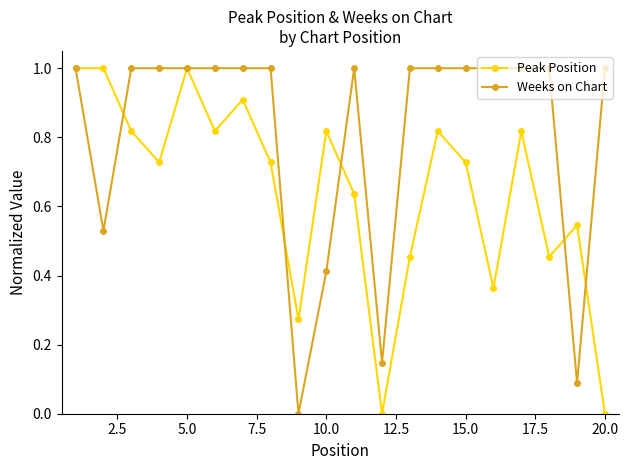

What is the value of the Weeks on Chart point at the 14th from the left?

1.0